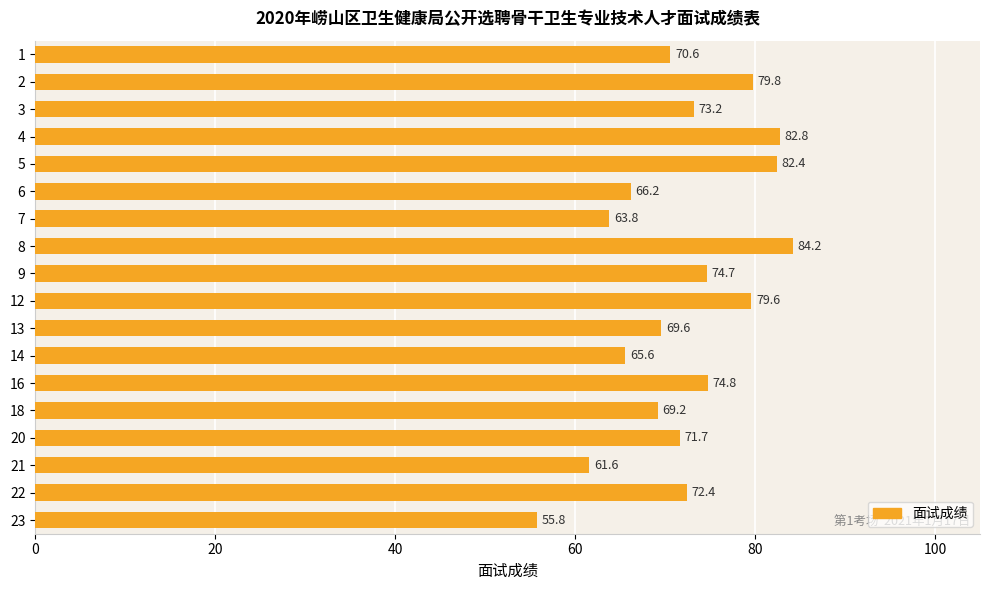

The value at 6 is 66.2. True or false?

True